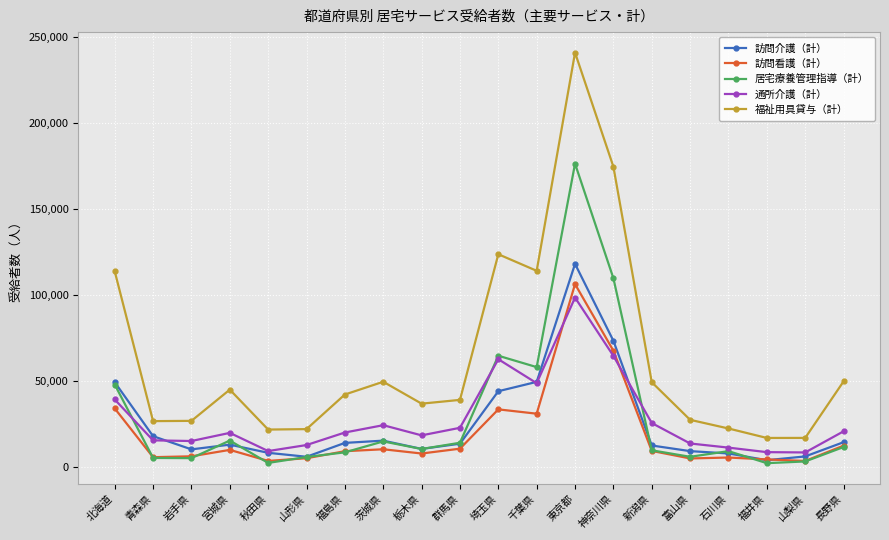

True or false: 通所介護（計） and 福祉用具貸与（計） intersect in this chart.

False